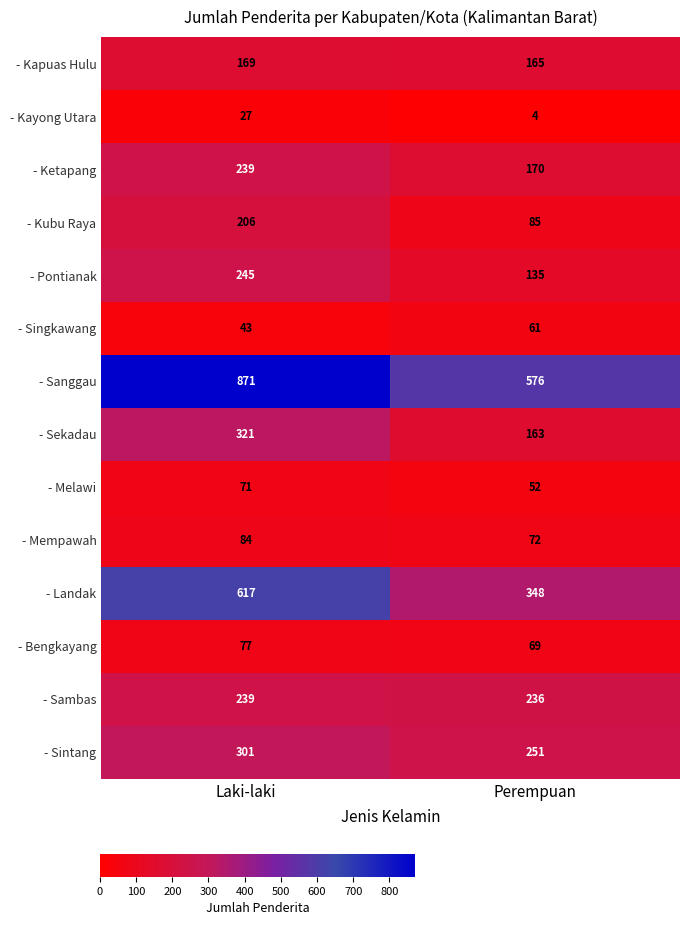

What is the sum of all - Pontianak values?

380